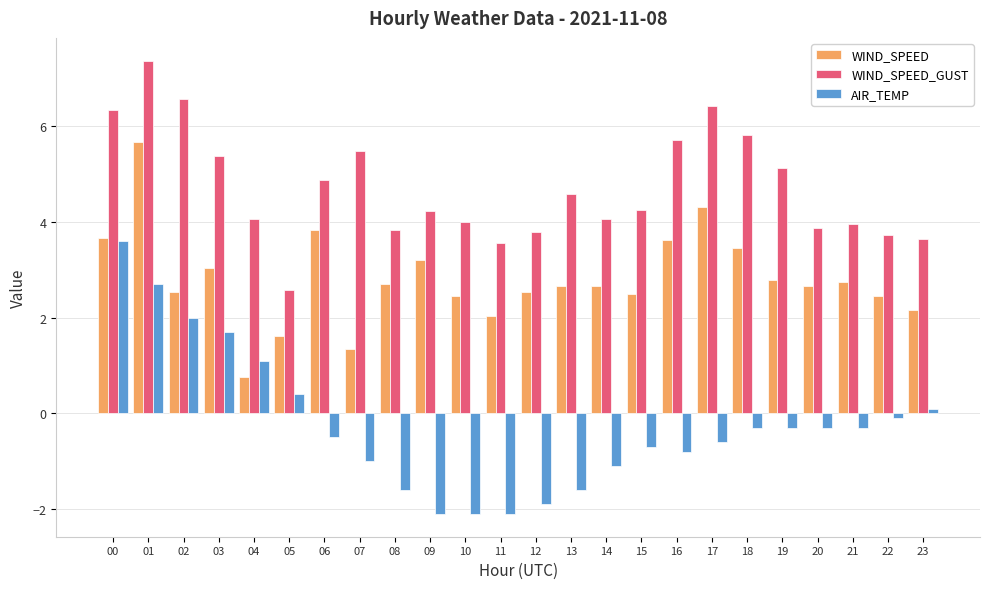

Read the AIR_TEMP value at 17.

-0.6